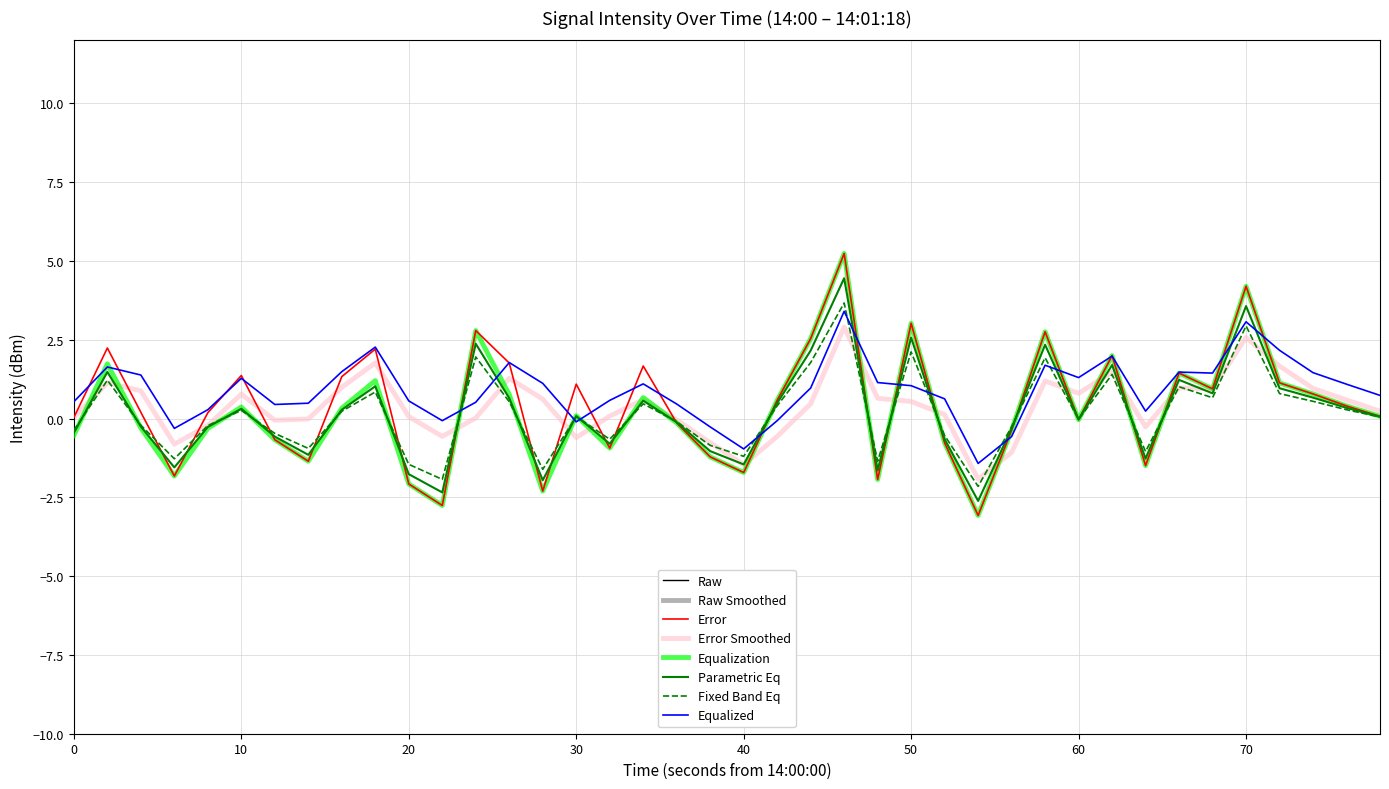

Does the chart display data point markers on the line(s)?

No